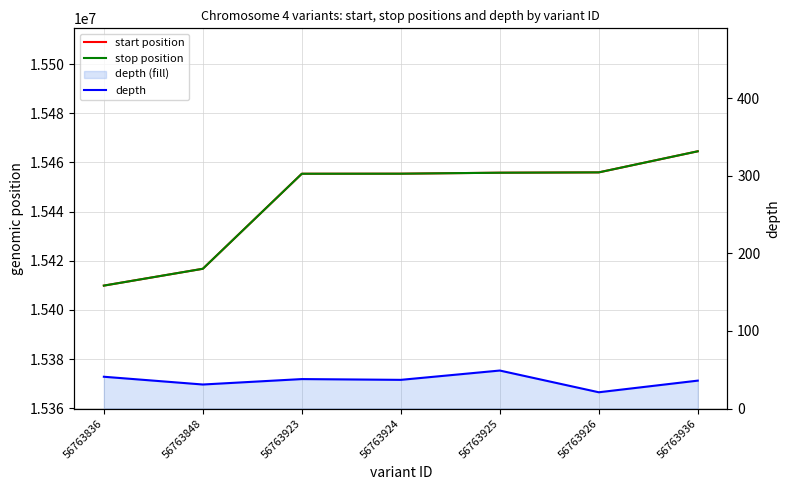

At how many categories does at least one series exceed 9138022?

7